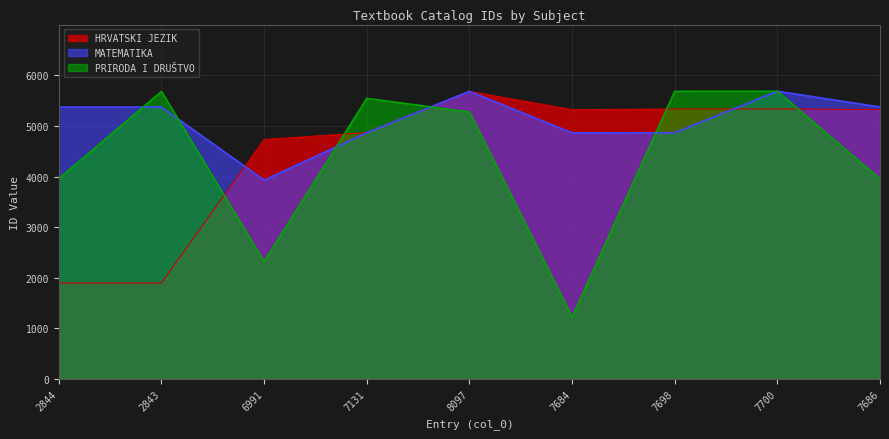

What are all the series names shown in the legend?

HRVATSKI JEZIK, MATEMATIKA, PRIRODA I DRUŠTVO